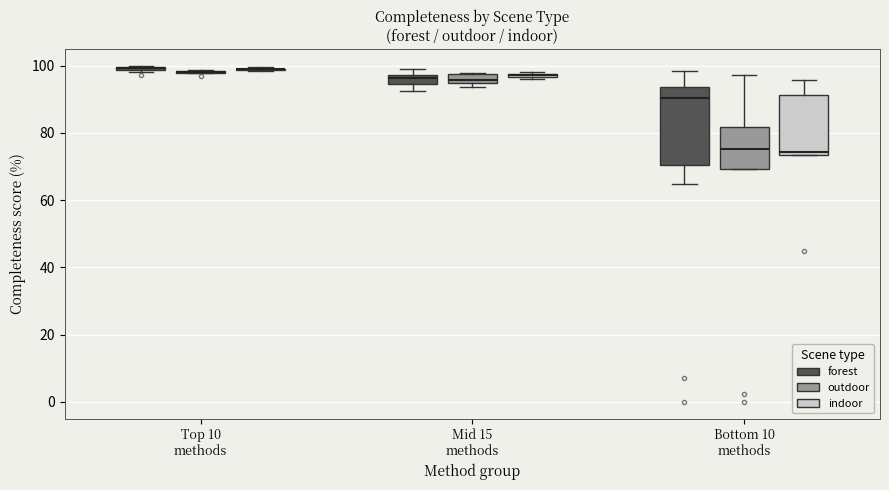

Where is the lower edge of the box for Mid 15 methods (outdoor) on the y-axis? The values are not printed on the chart, so give them approximately, as read against the axis.

94